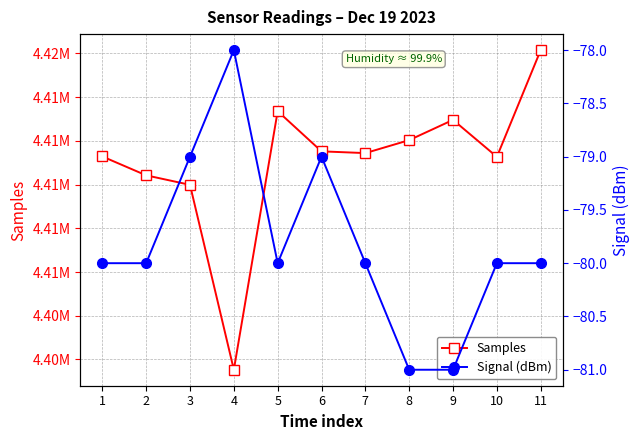

True or false: Signal (dBm) and Samples intersect in this chart.

False